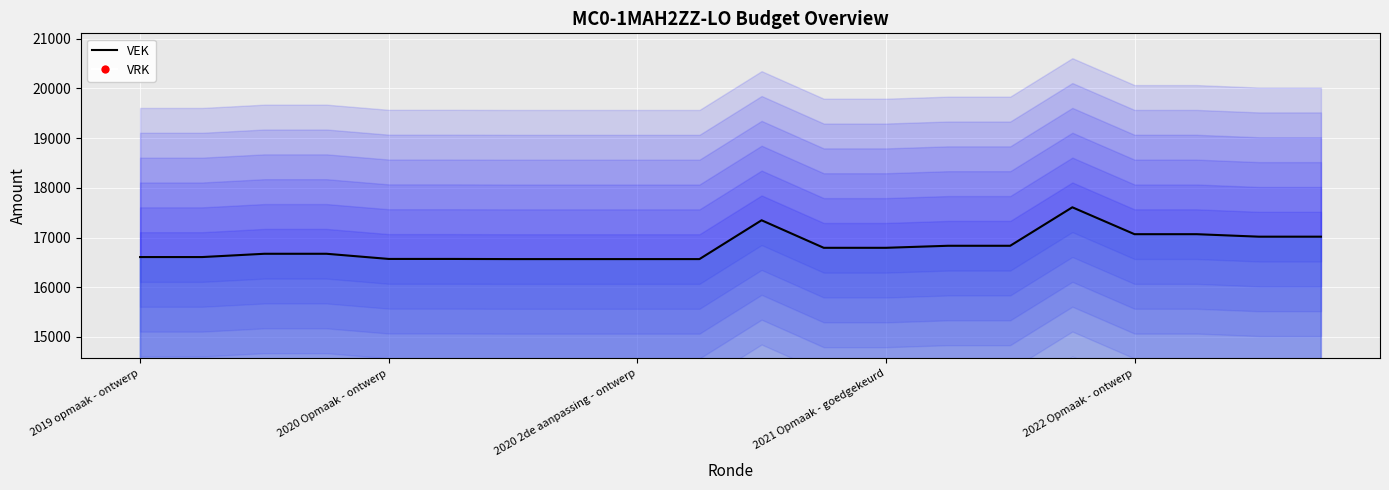

Which series has the largest Y range (max minus min)?

VEK line